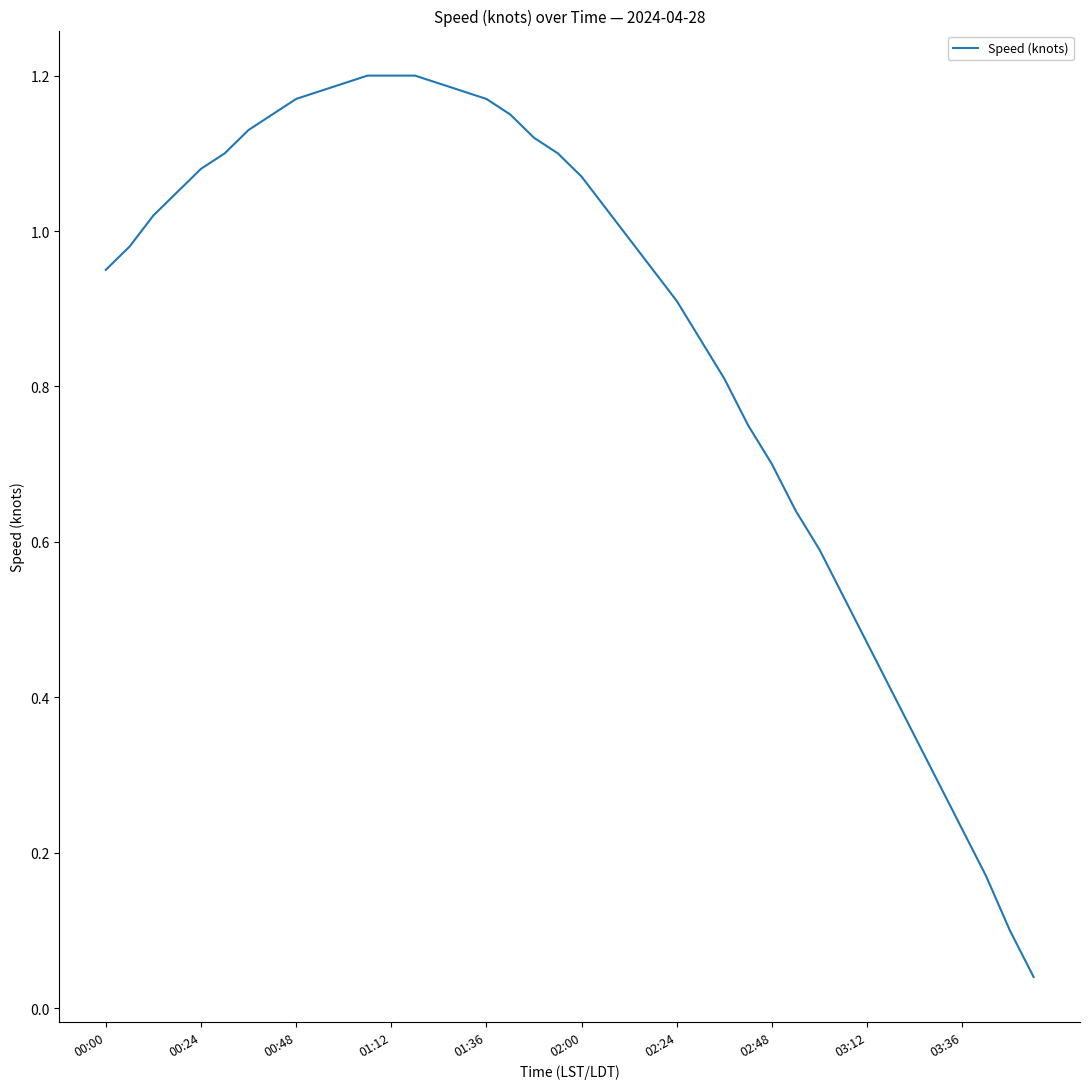

True or false: there are more than 1 points higher than both neighbors.

False